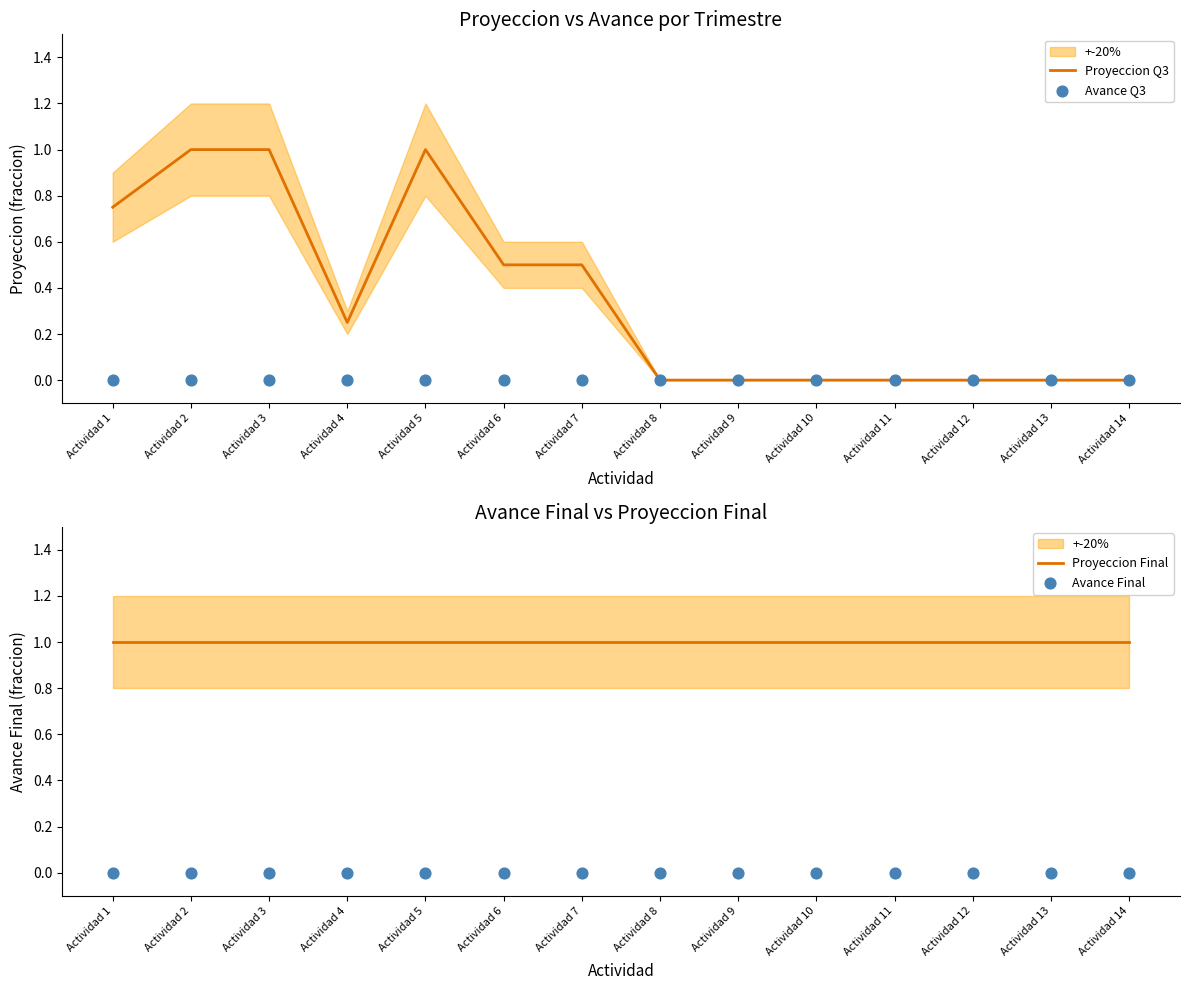

What is the total value across all series at Actividad 14?

1.0